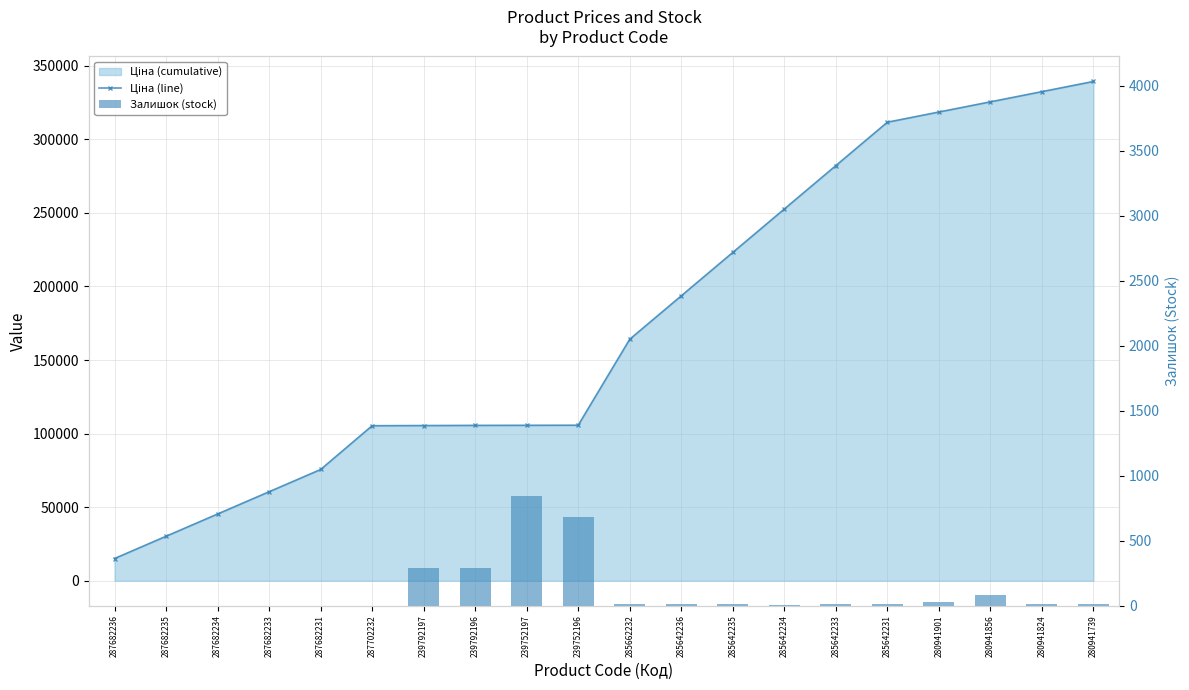

At which category is the sum across all series the highest?

280941739